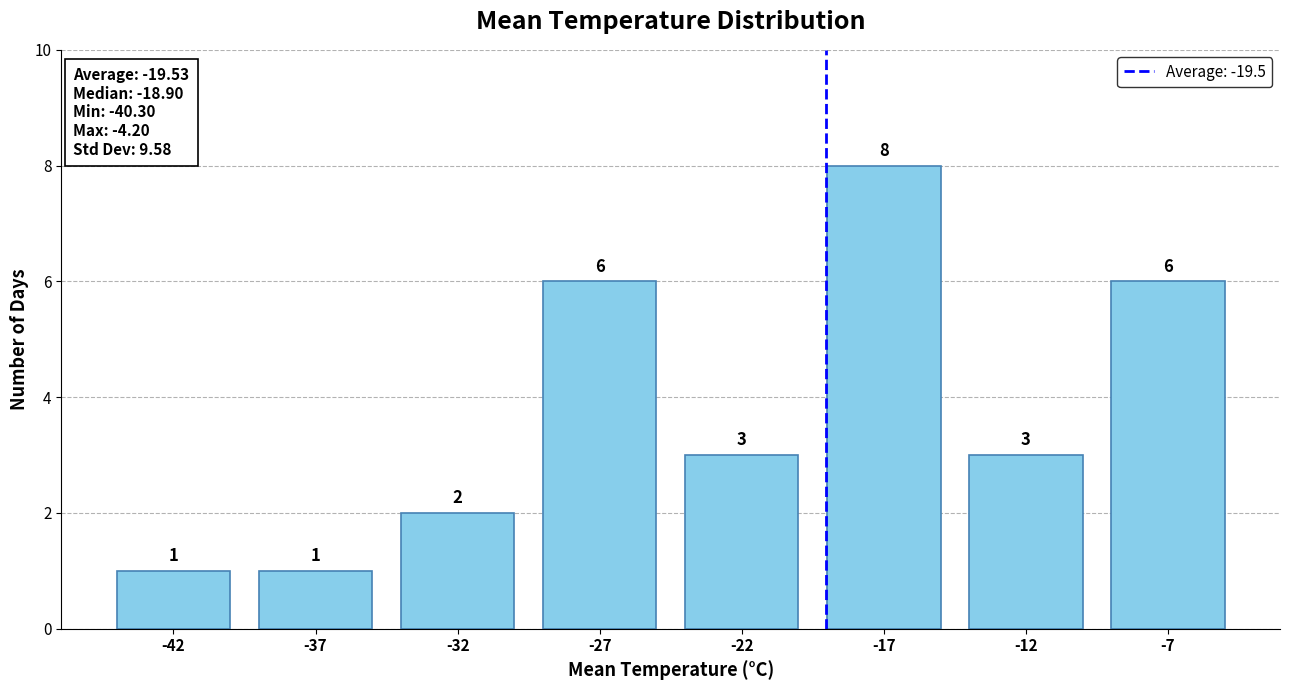

Reading left to right, extract all data points from this chart.

-42=1	-37=1	-32=2	-27=6	-22=3	-17=8	-12=3	-7=6